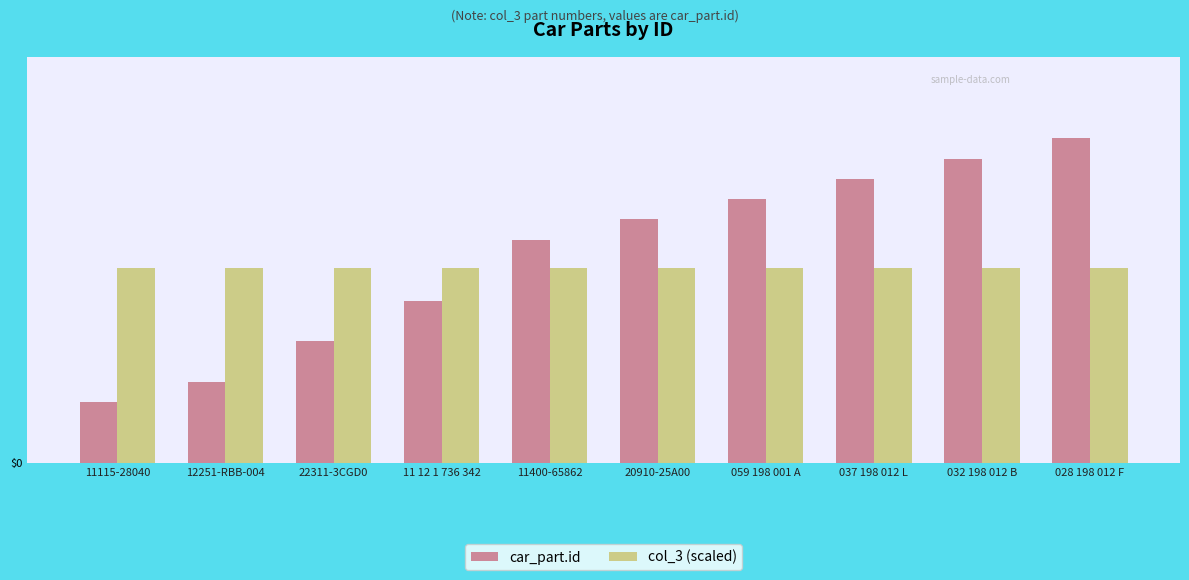

What are all the series names shown in the legend?

car_part.id, col_3 (scaled)